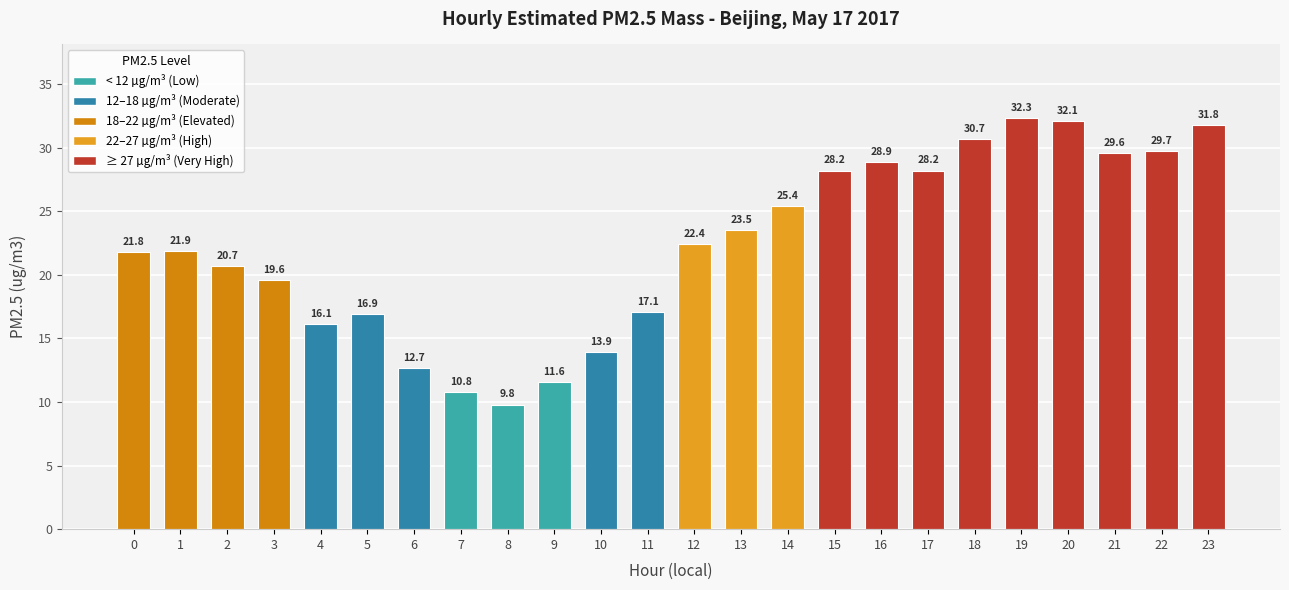

Where does the data first go above 22?

12